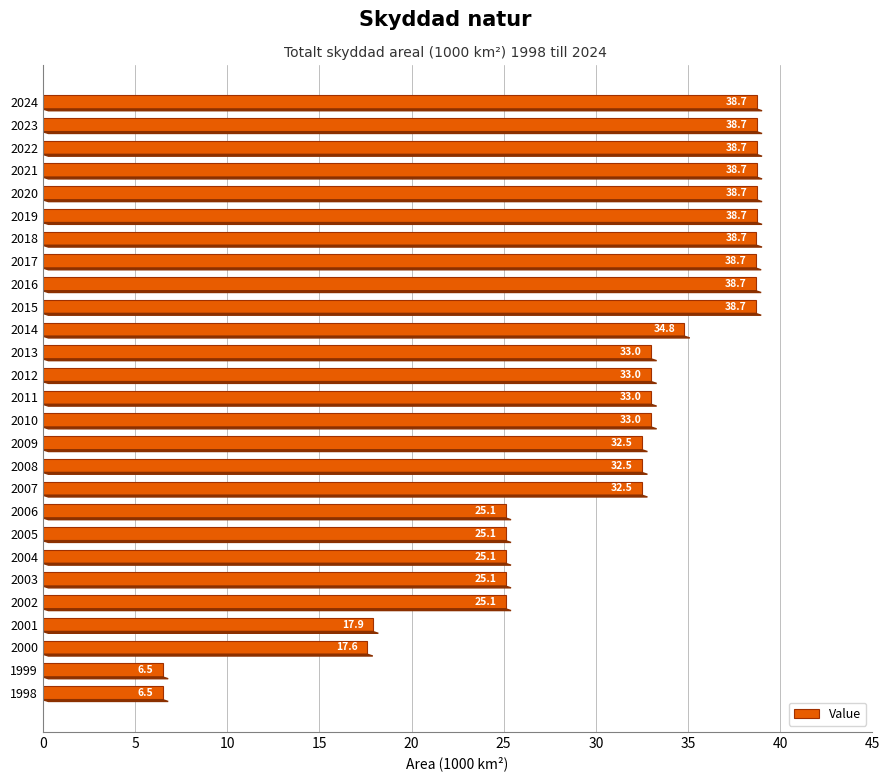

The value at 2016 is 60.7. True or false?

False